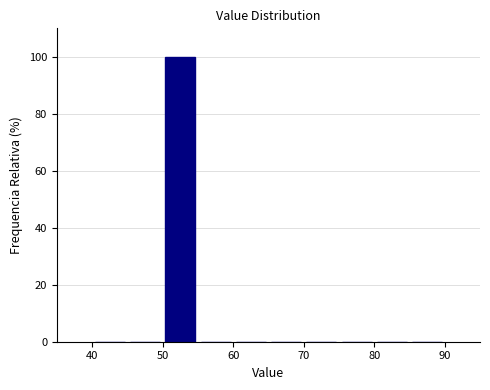

Which range on the x-axis has the tallest bar?

50 to 55